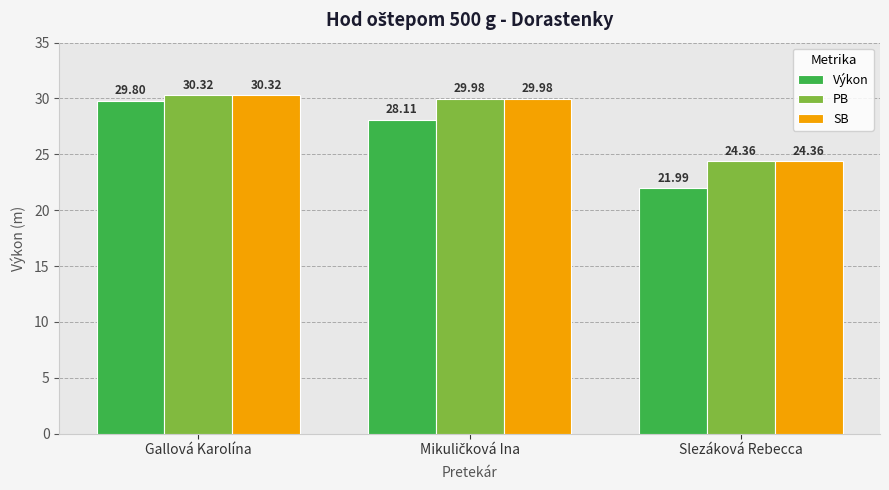

At which category is the sum across all series the highest?

Gallová Karolína